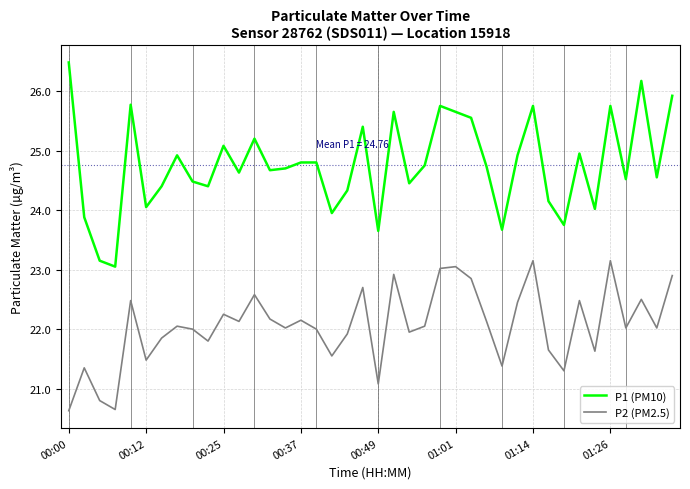

List the series in order of their peak value, highest first.

P1 (PM10), P2 (PM2.5)